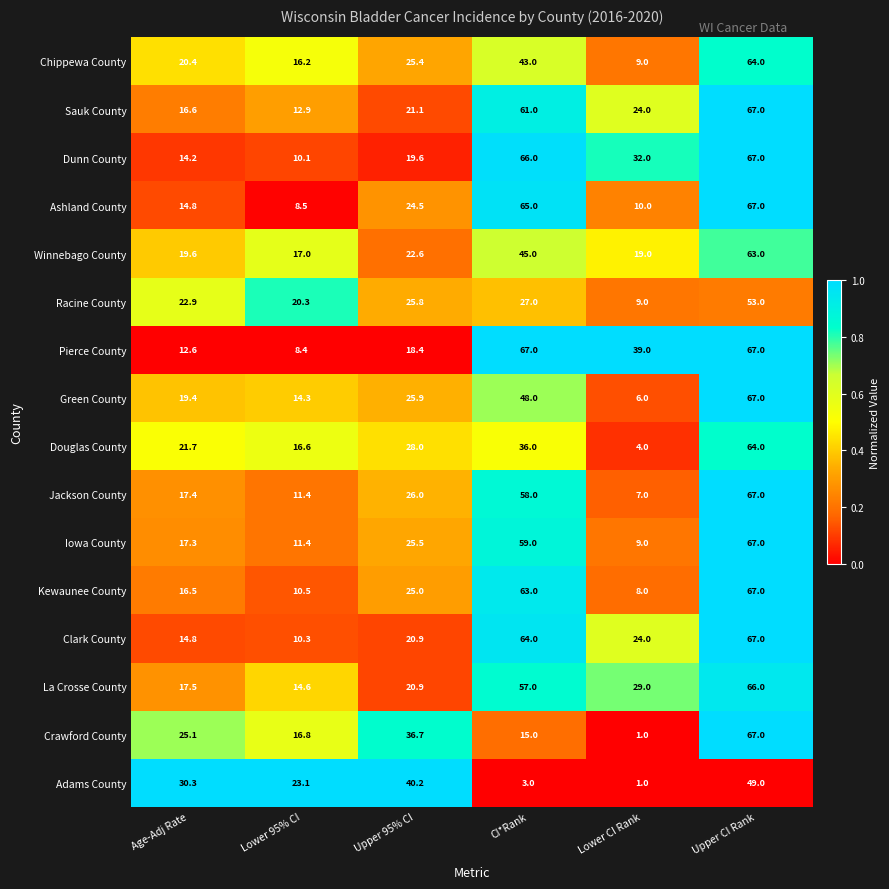

What is the difference between the second highest and second lowest values in the Kewaunee County series?

52.5